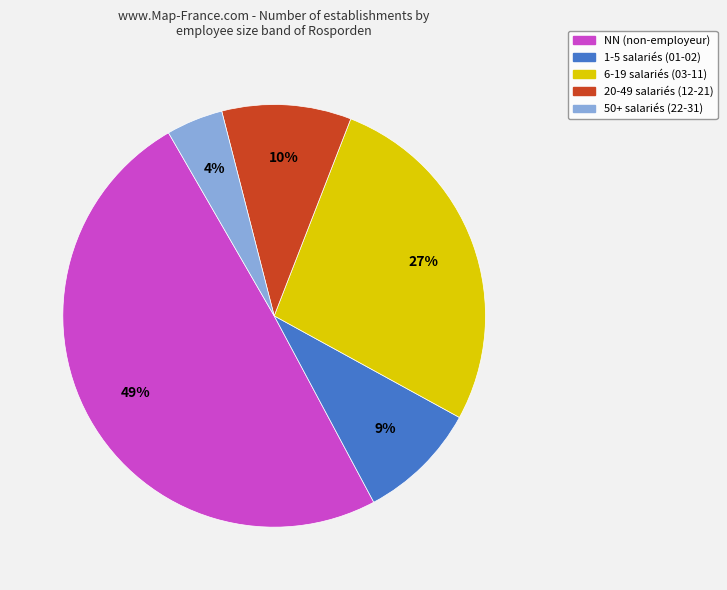

To the nearest percent, what is the difference between the largest and smallest slice percentages?

45%